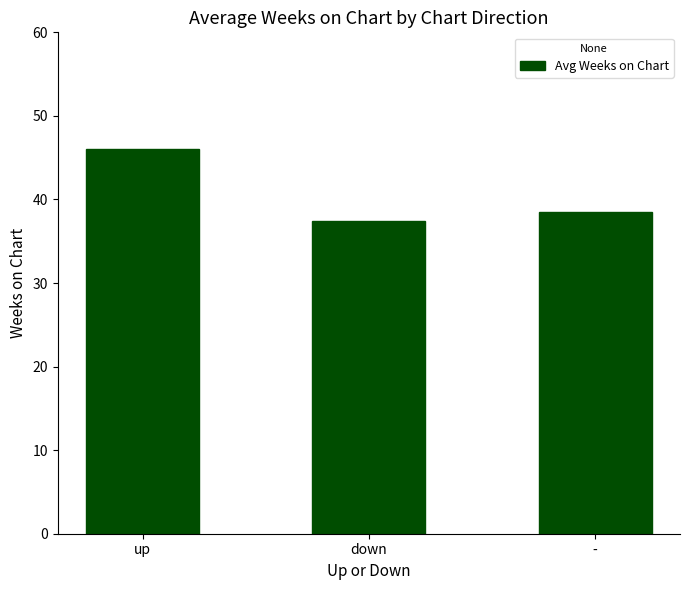

How many categories are shown in the chart?

3